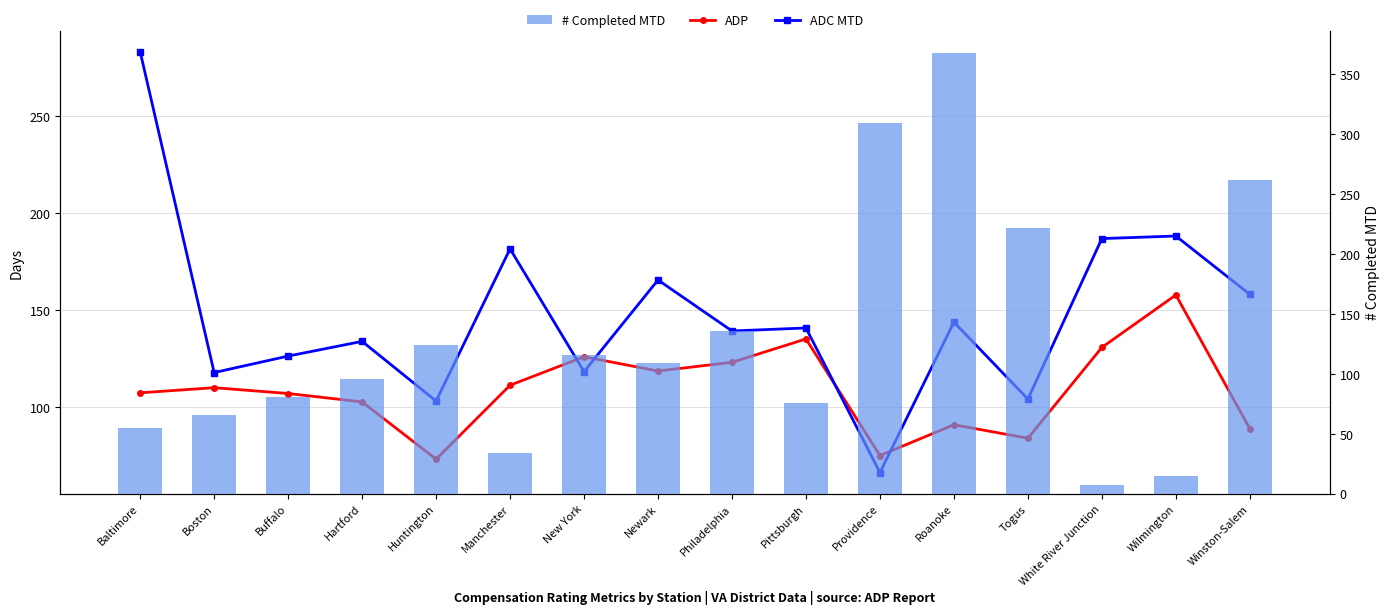

What is the difference between the maximum and minimum values in the # Completed MTD series?

361.0